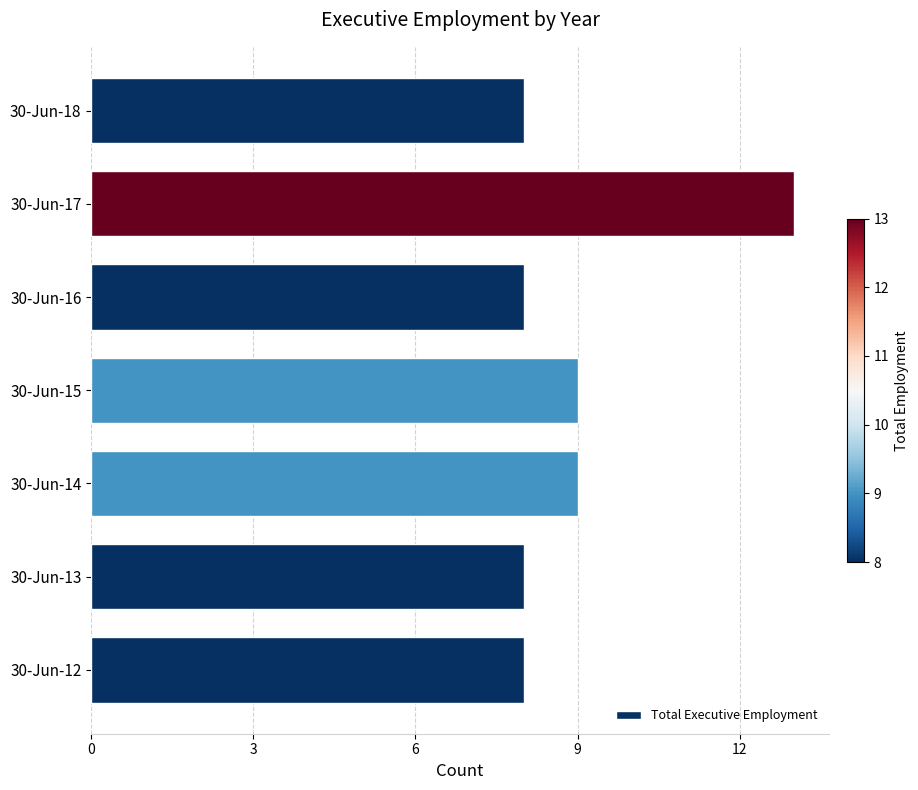

What is the change in value from 30-Jun-16 to 30-Jun-17?

+5